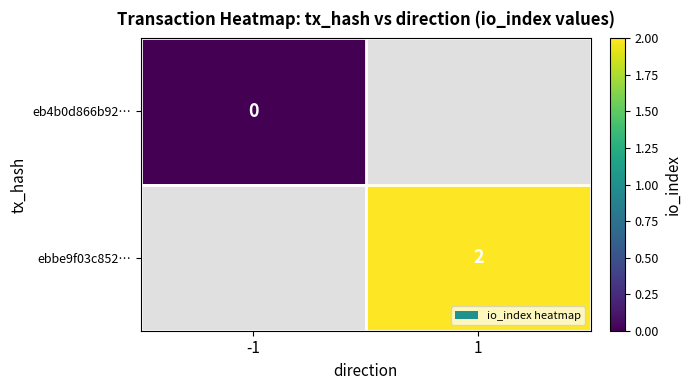

Is it true that ebbe9f03c852… equals 2.0 at 1?

True